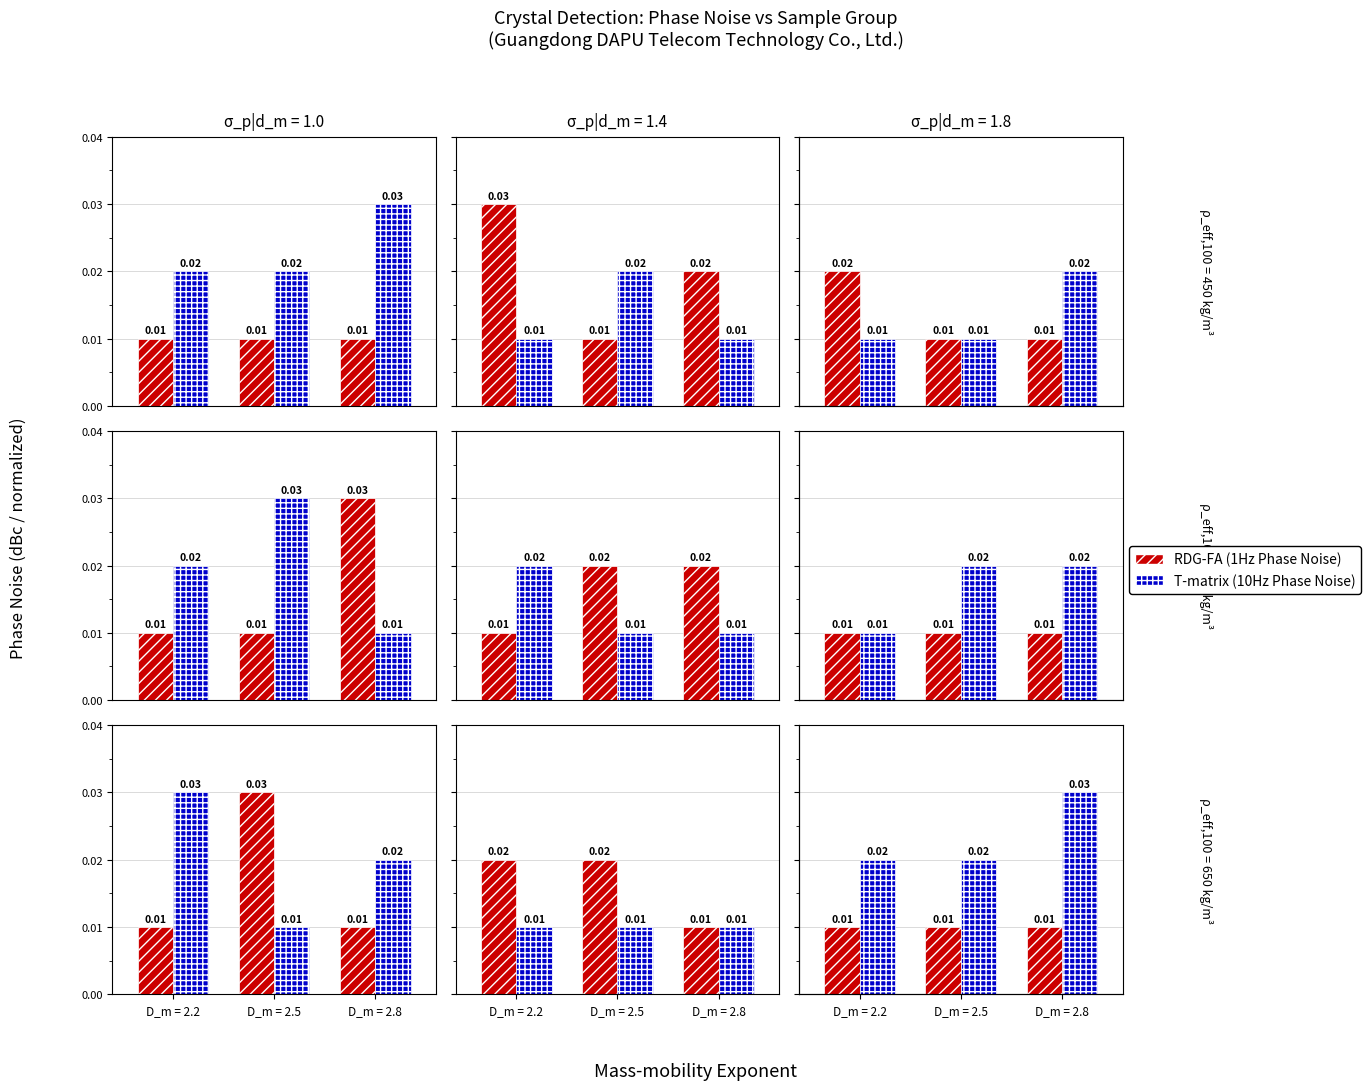

Does the chart contain any negative values?

No